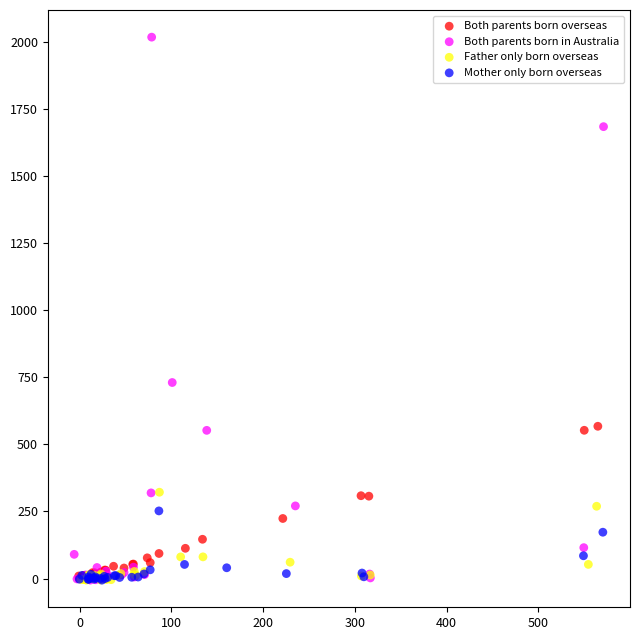

Which series reaches the maximum Y coordinate?

Both parents born in Australia